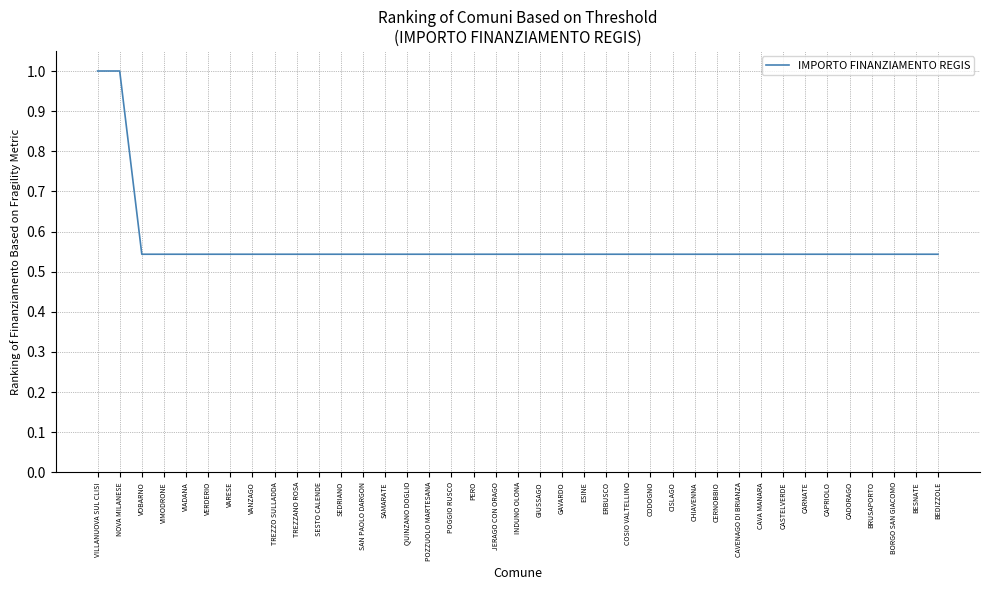

The value at BRUSAPORTO is 0.2. True or false?

False